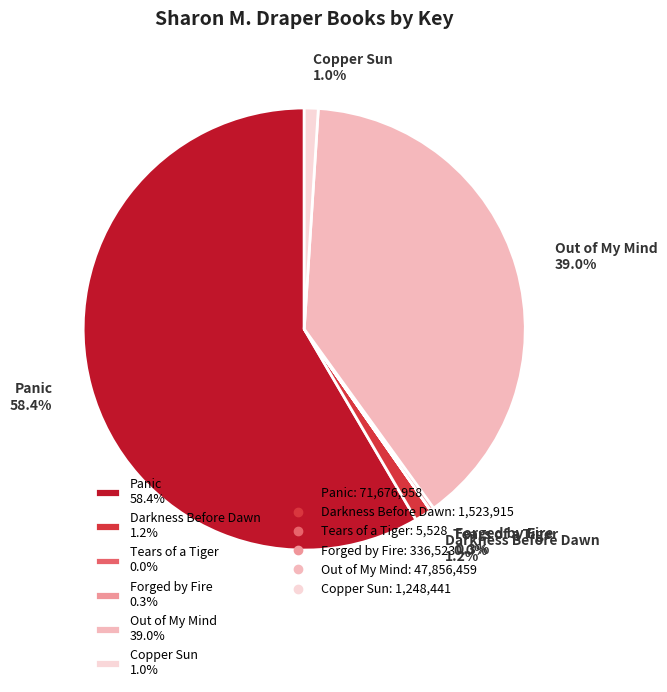

What is the total percentage of Out of My Mind 39.0% and Copper Sun 1.0%?

40.0%